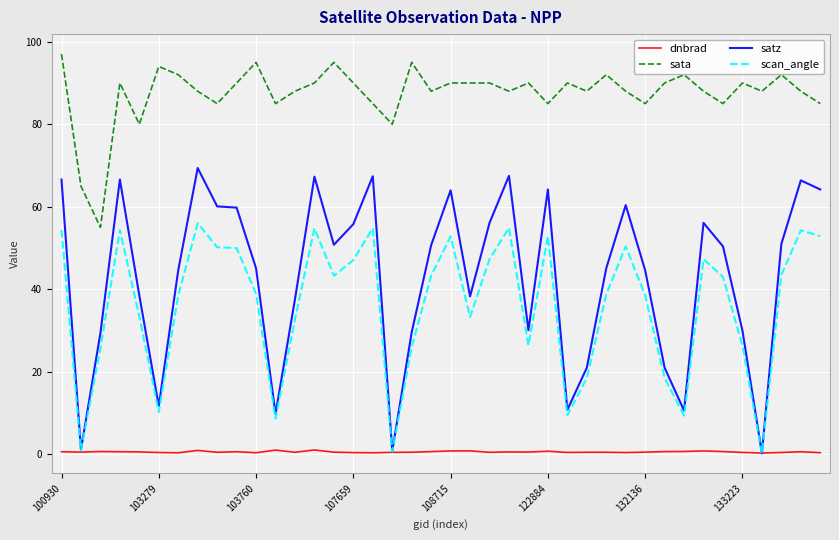

List the series in order of their peak value, lowest first.

dnbrad, scan_angle, satz, sata